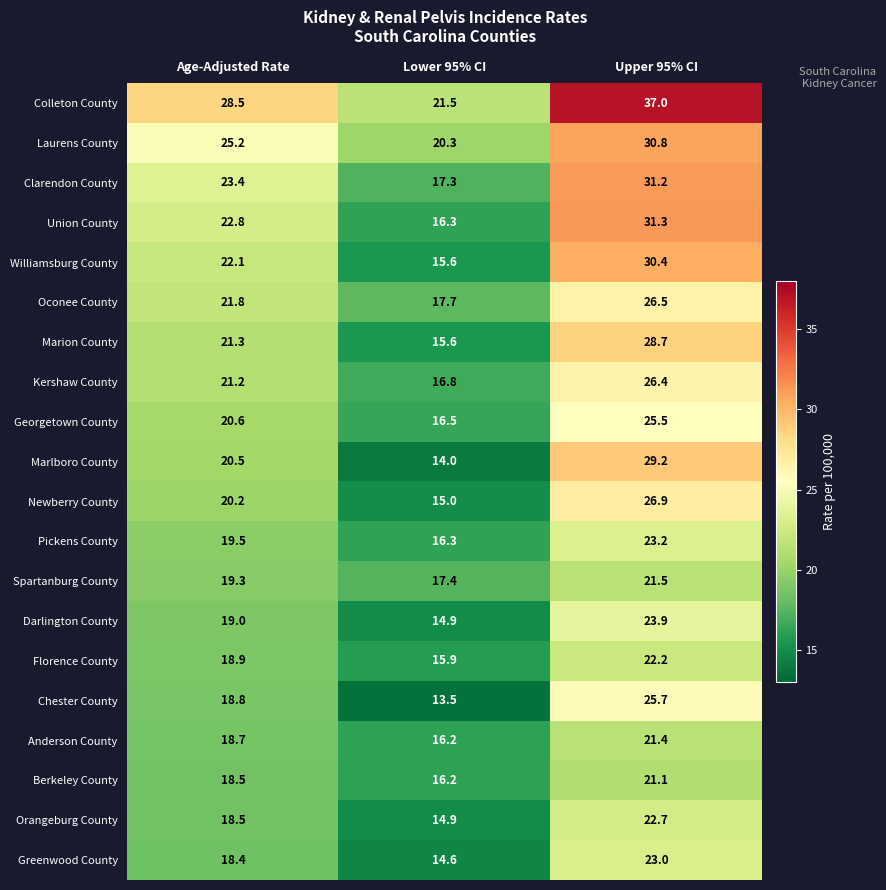

Between Age-Adjusted Rate and Upper 95% CI, which series saw the biggest shift?

Marlboro County